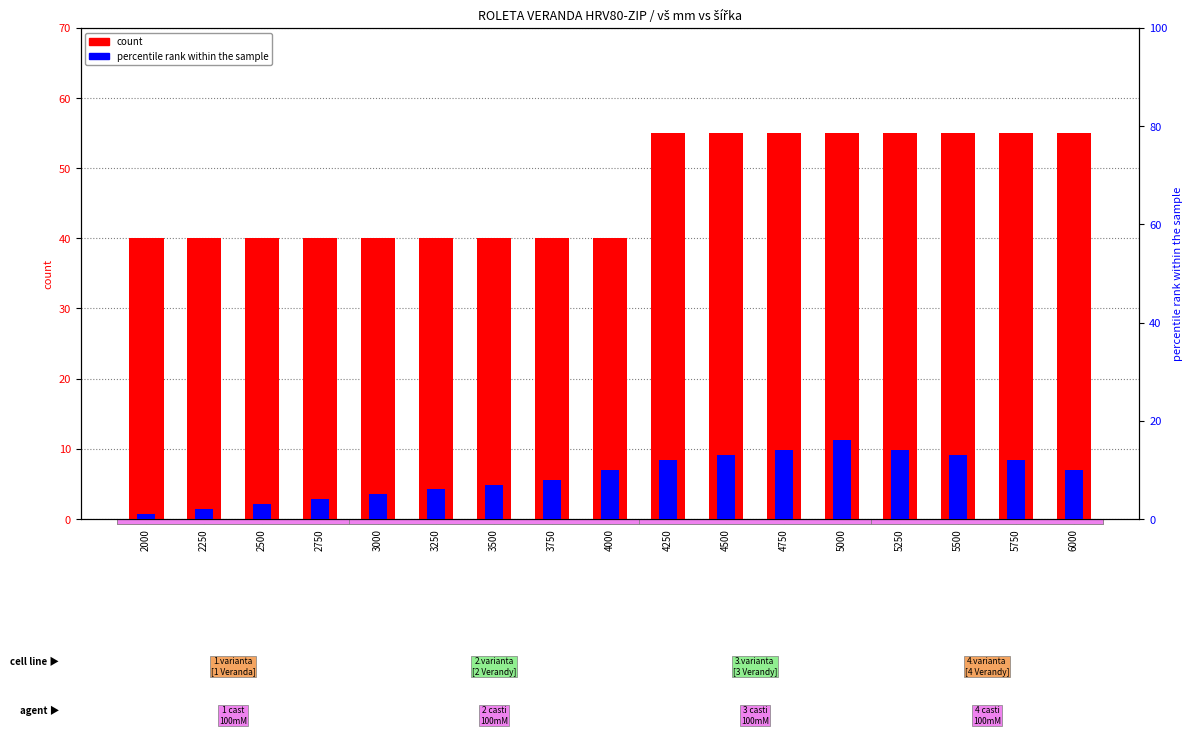

Which category has the lowest value across all series?

2000